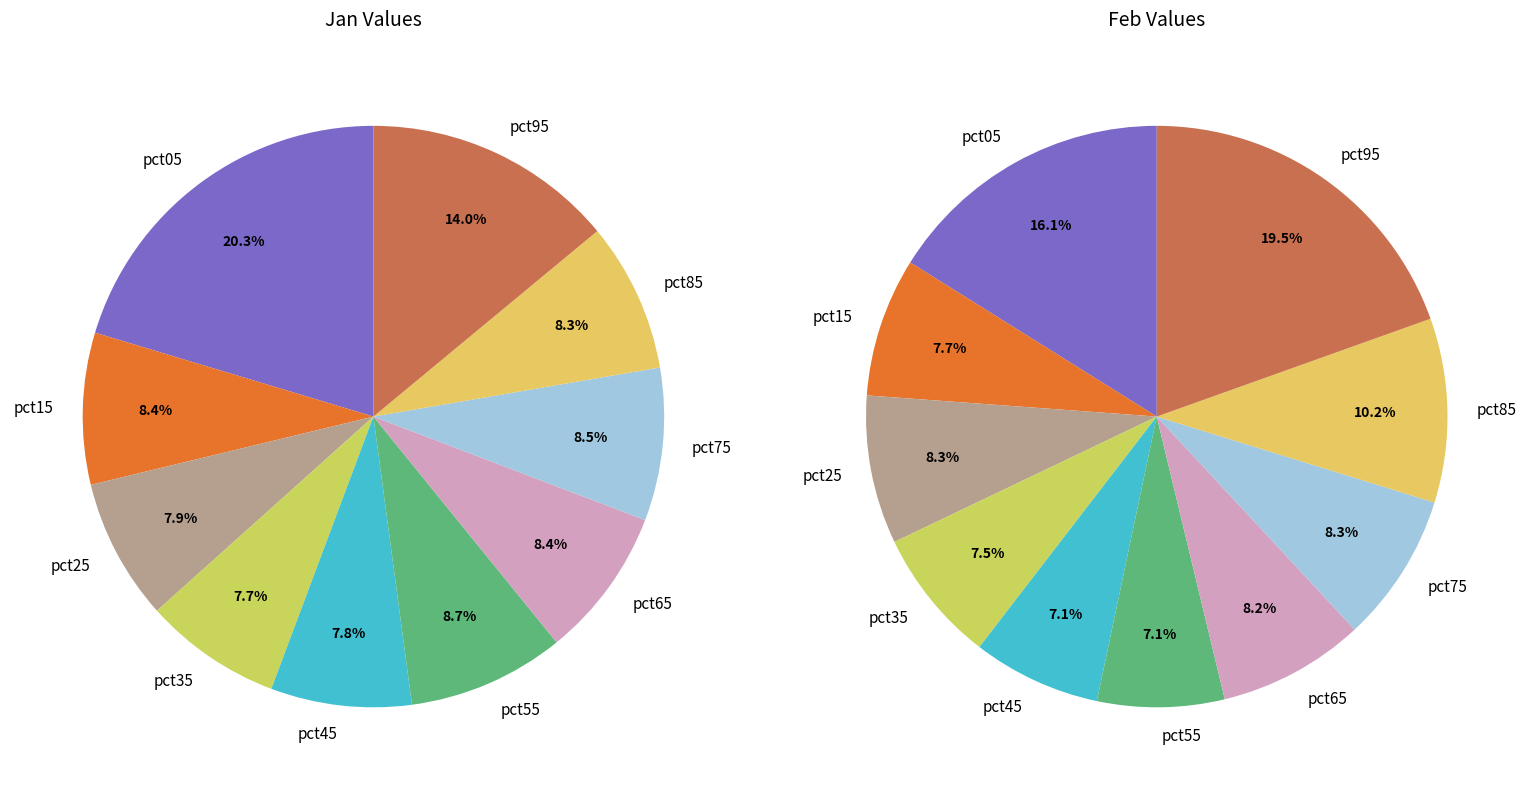

What is the difference between the highest and lowest values at values_jan?

0.3